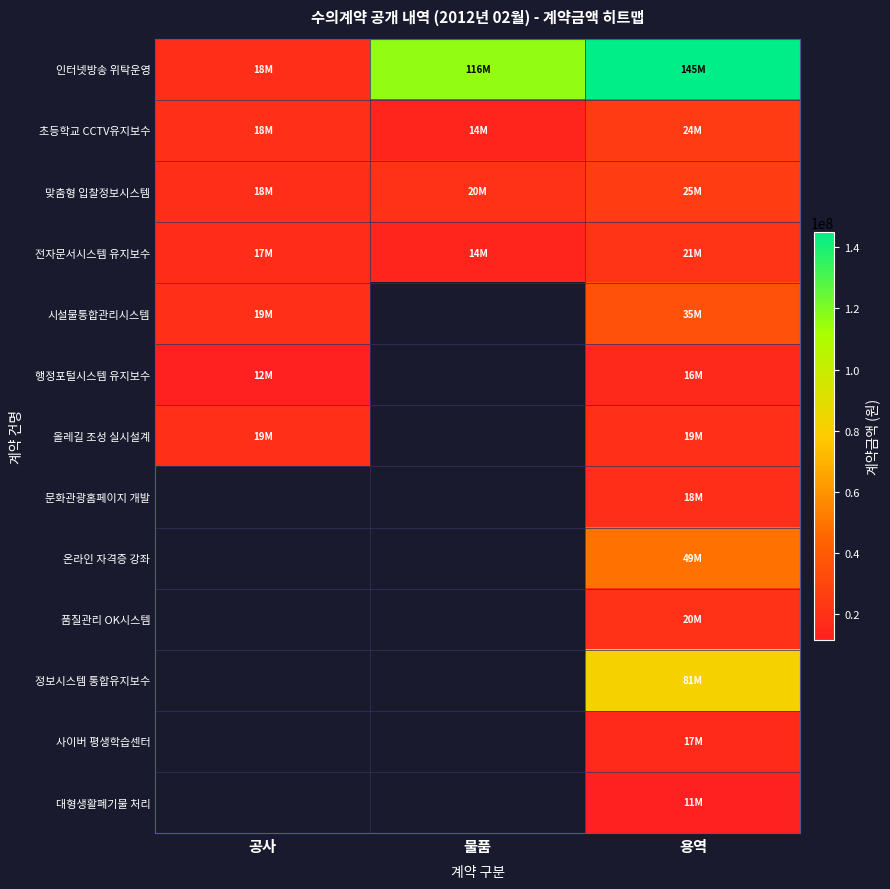

At 용역, list the series in order from largest to smallest.

인터넷방송 위탁운영, 정보시스템 통합유지보수, 온라인 자격증 강좌, 시설물통합관리시스템, 맞춤형 입찰정보시스템, 초등학교 CCTV유지보수, 전자문서시스템 유지보수, 품질관리 OK시스템, 올레길 조성 실시설계, 문화관광홈페이지 개발, 사이버 평생학습센터, 행정포털시스템 유지보수, 대형생활폐기물 처리